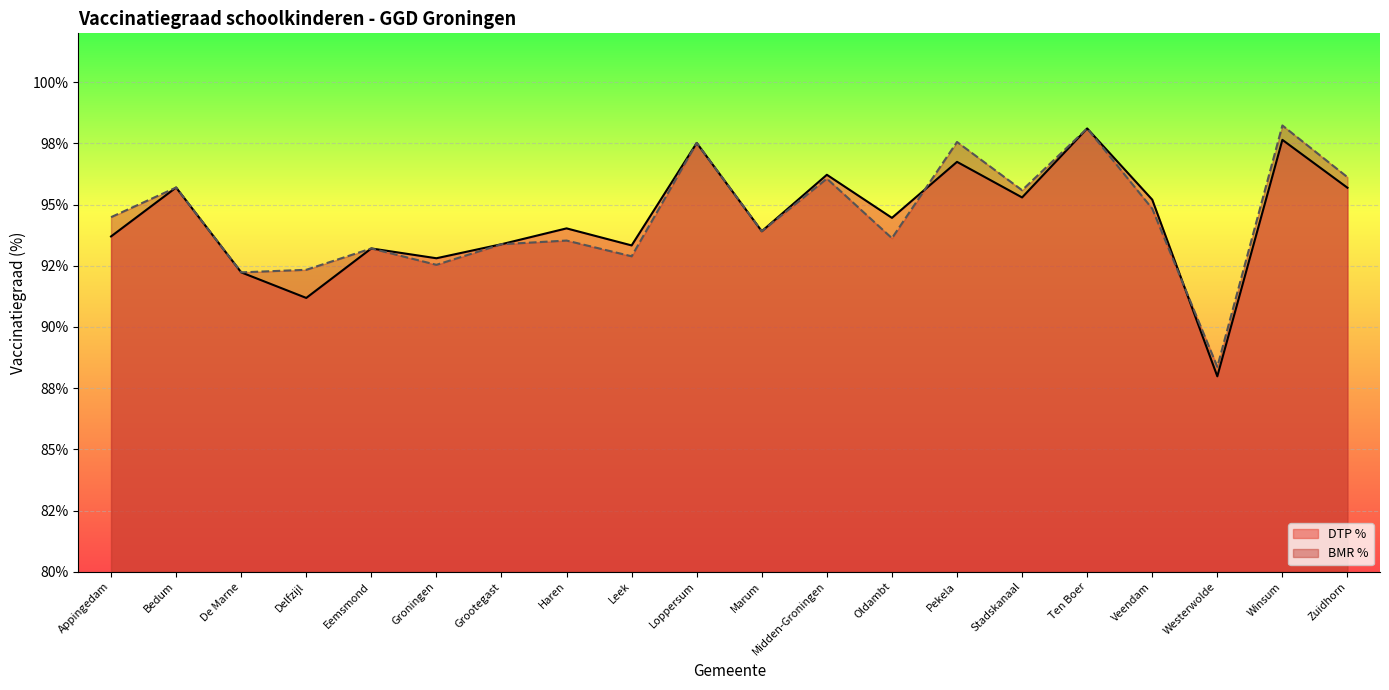

At which category does DTP % reach its first local valley?

Delfzijl